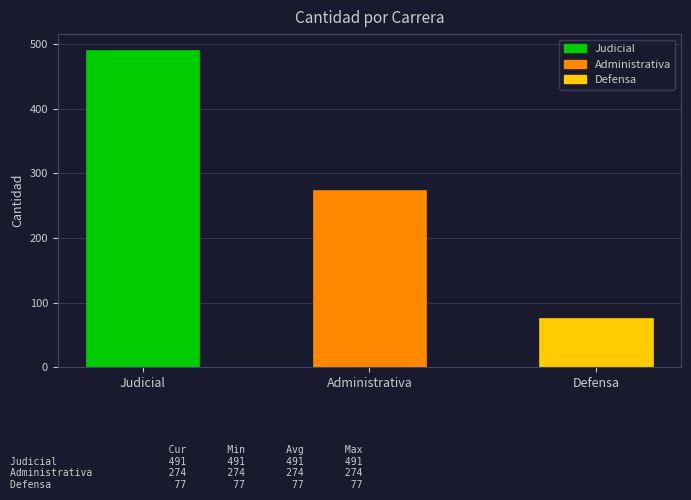

The chart shows a value of 77 at Defensa. True or false?

True